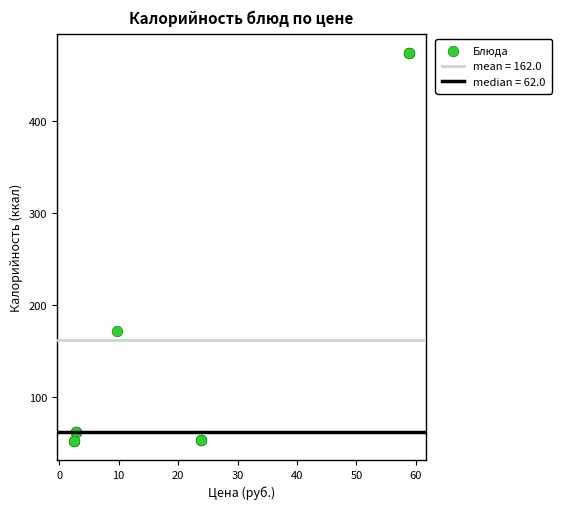

What Y value in the scatter plot is closest to 263?

172